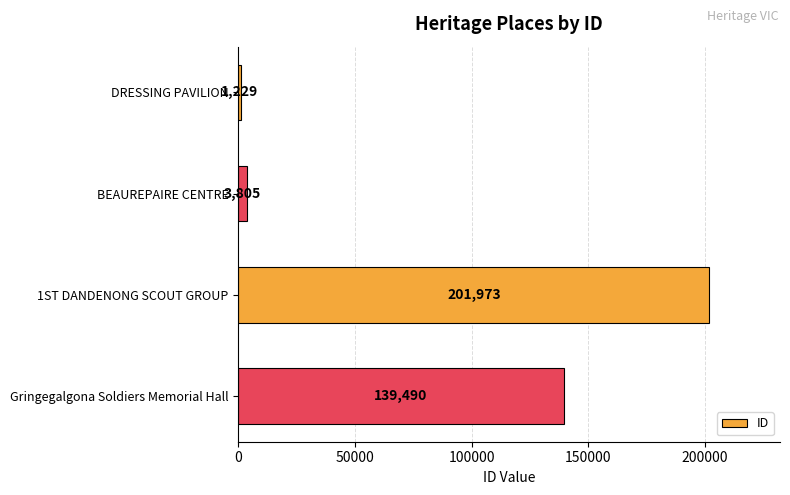

The value at 1ST DANDENONG SCOUT GROUP is 84787. True or false?

False